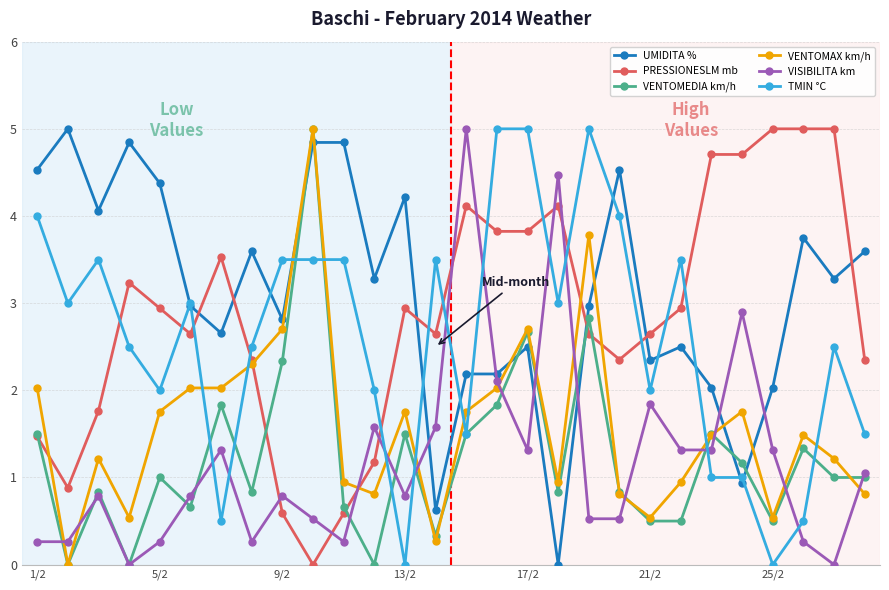

Which series ends up on top after the final intersection of VENTOMAX km/h and PRESSIONESLM mb?

PRESSIONESLM mb